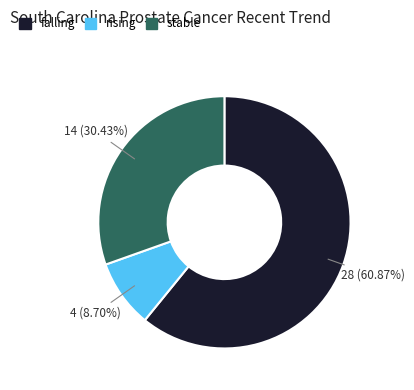

True or false: stable accounts for 18% of the total.

False